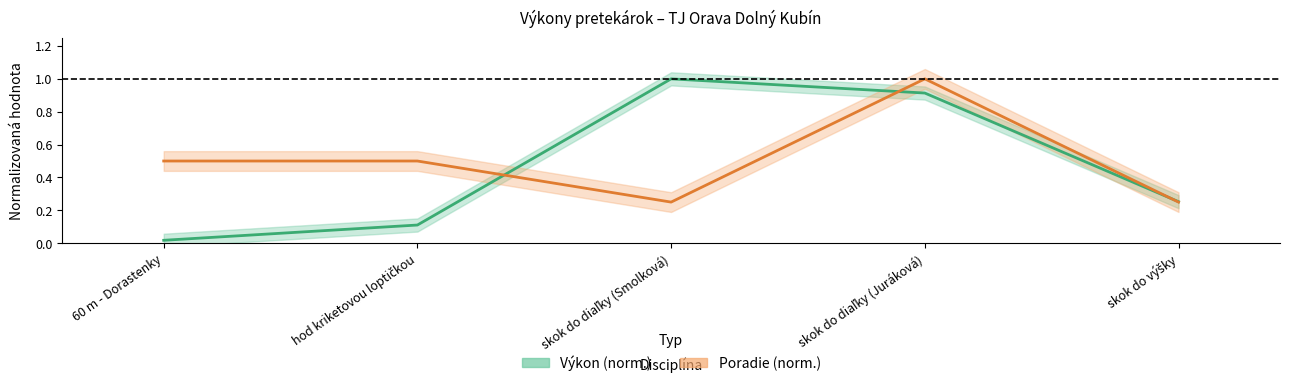

What is the label of the 4th point from the left?

skok do diaľky (Juráková)